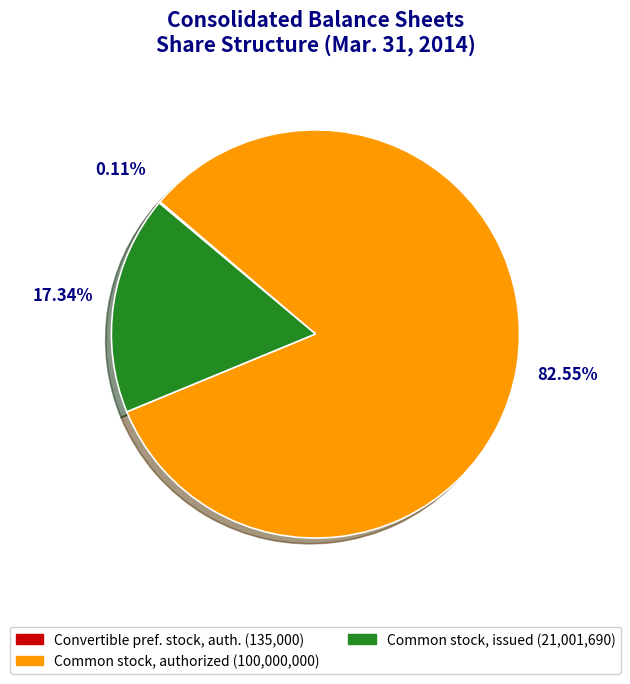

Is there any slice that represents more than half of the pie?

Yes